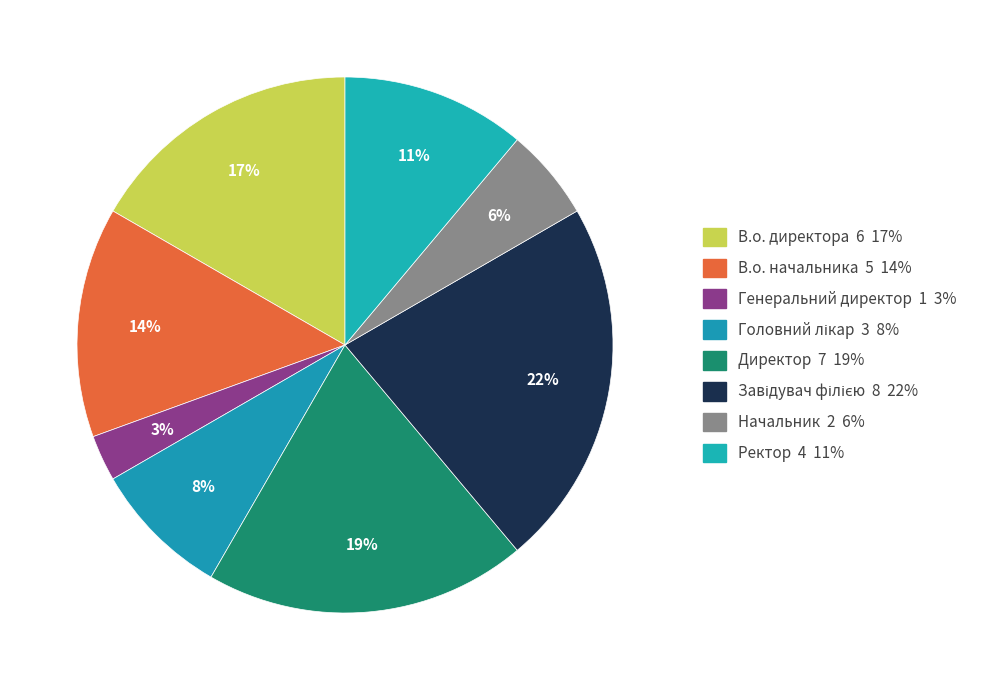

Count the number of slices in the pie.

8